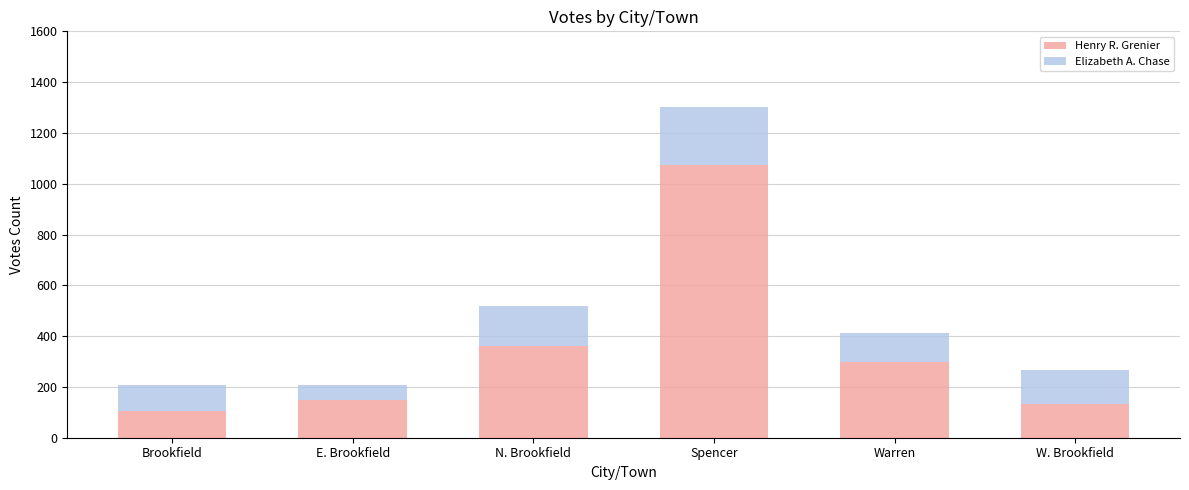

Does the chart contain any negative values?

No